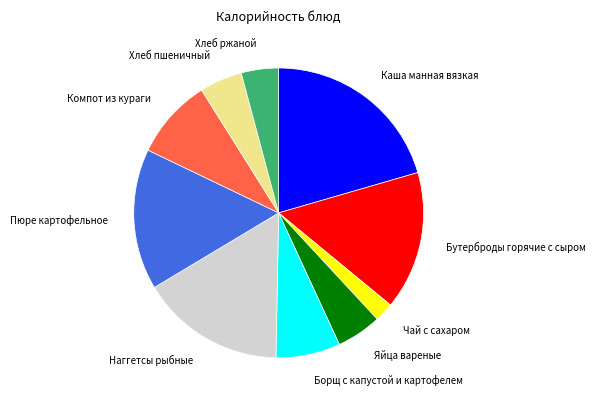

To the nearest percent, what is the difference between the largest and smallest slice percentages?

18%